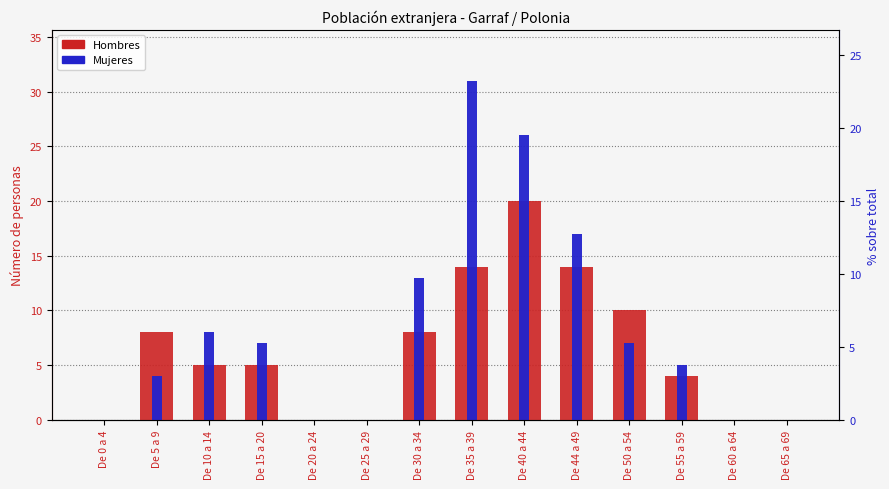

Which series has the widest spread of values?

Mujeres